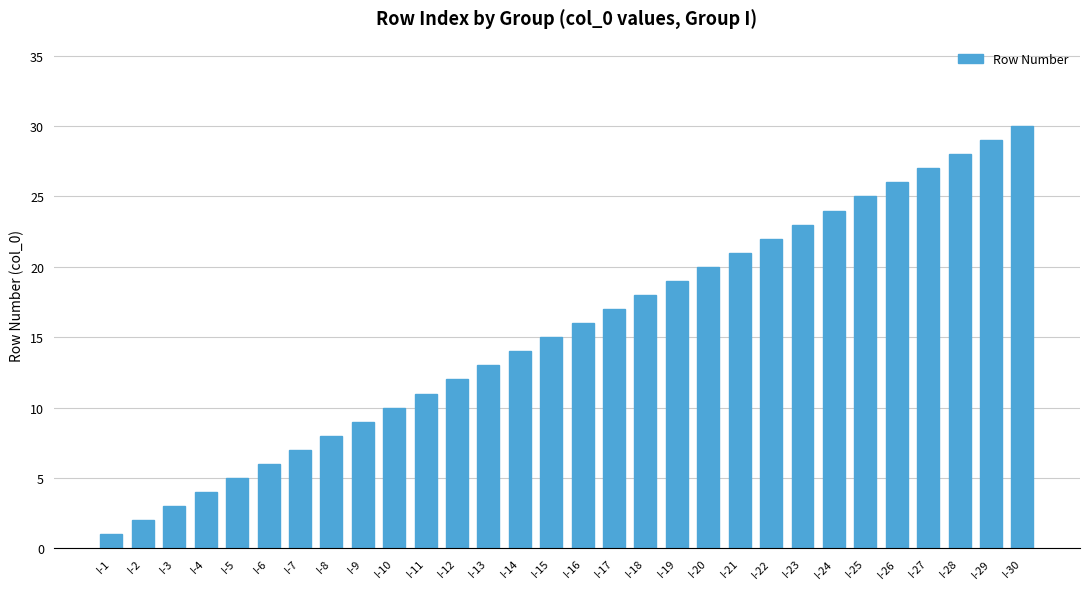

What is the greatest value displayed?

30